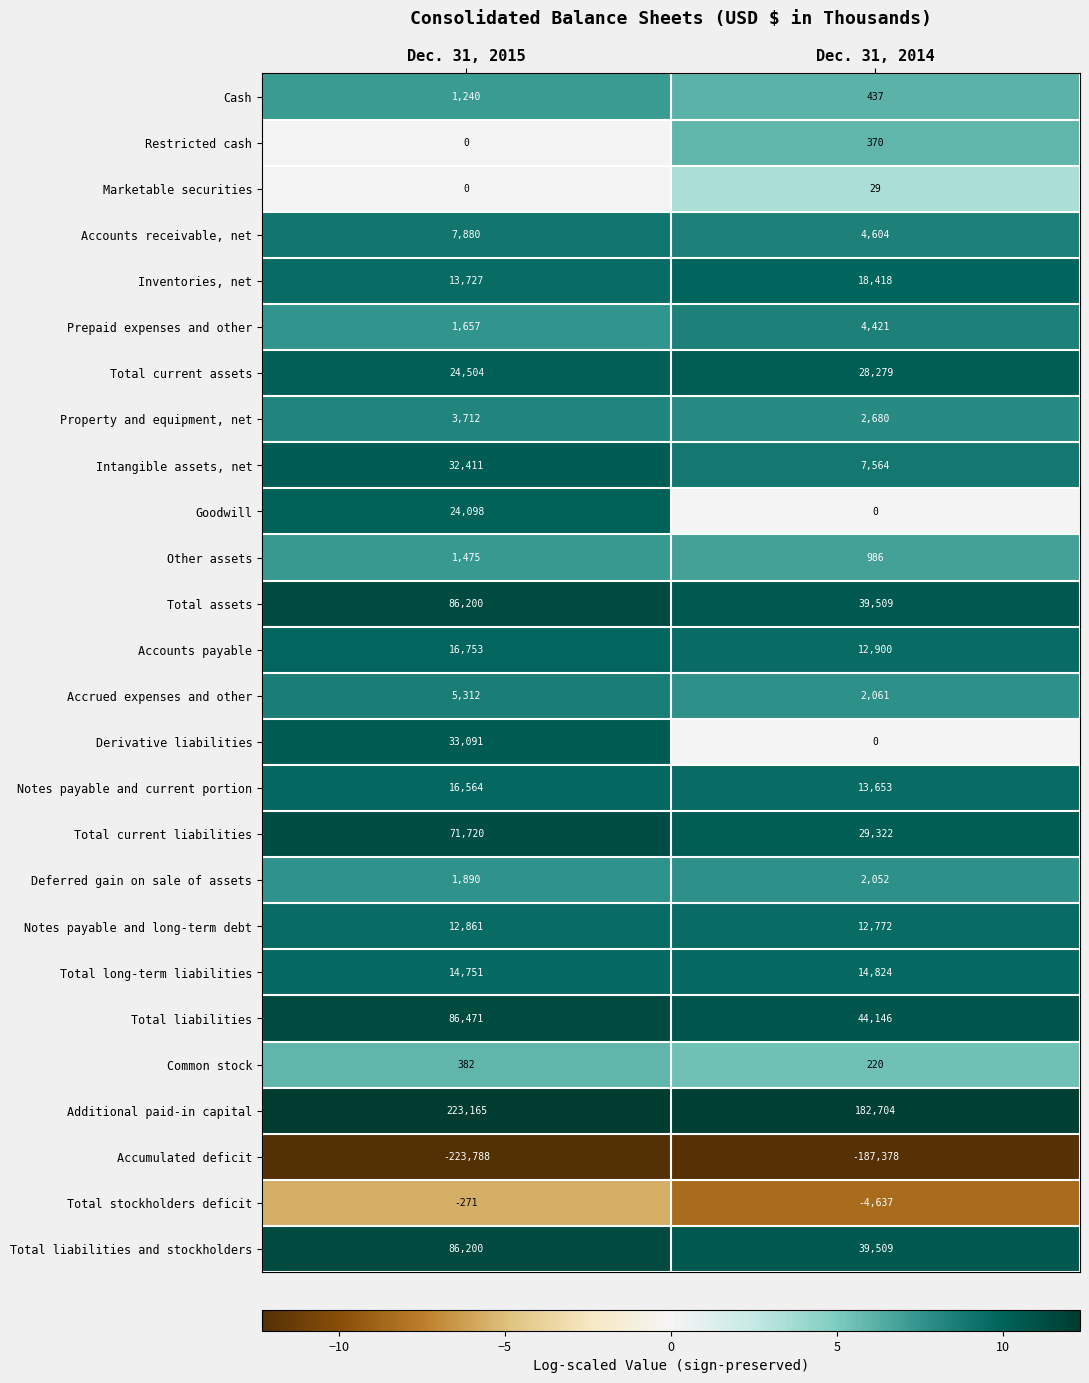

Count the number of categories in the chart.

2